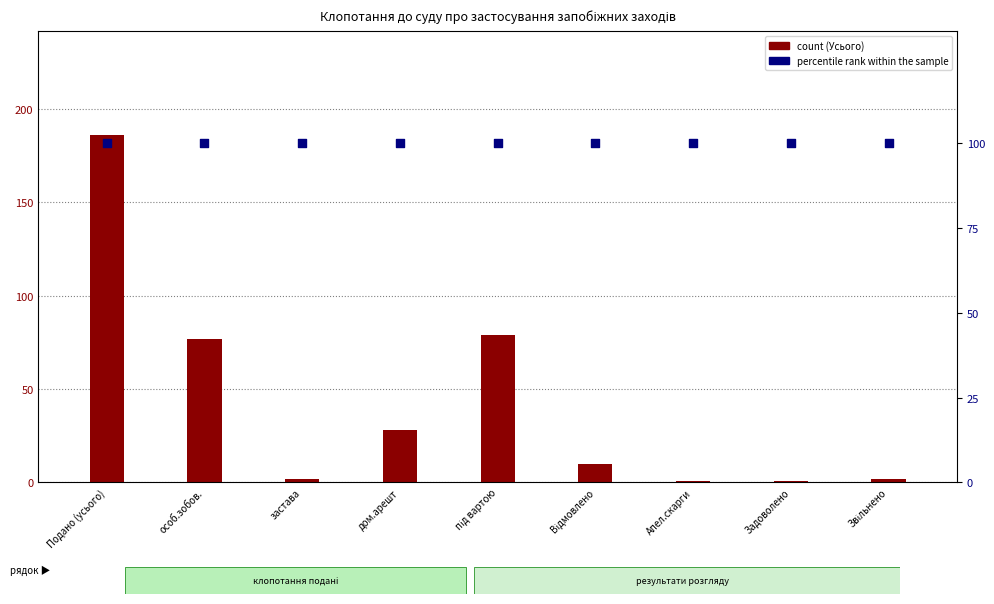

Which series contains the lowest Y value?

count